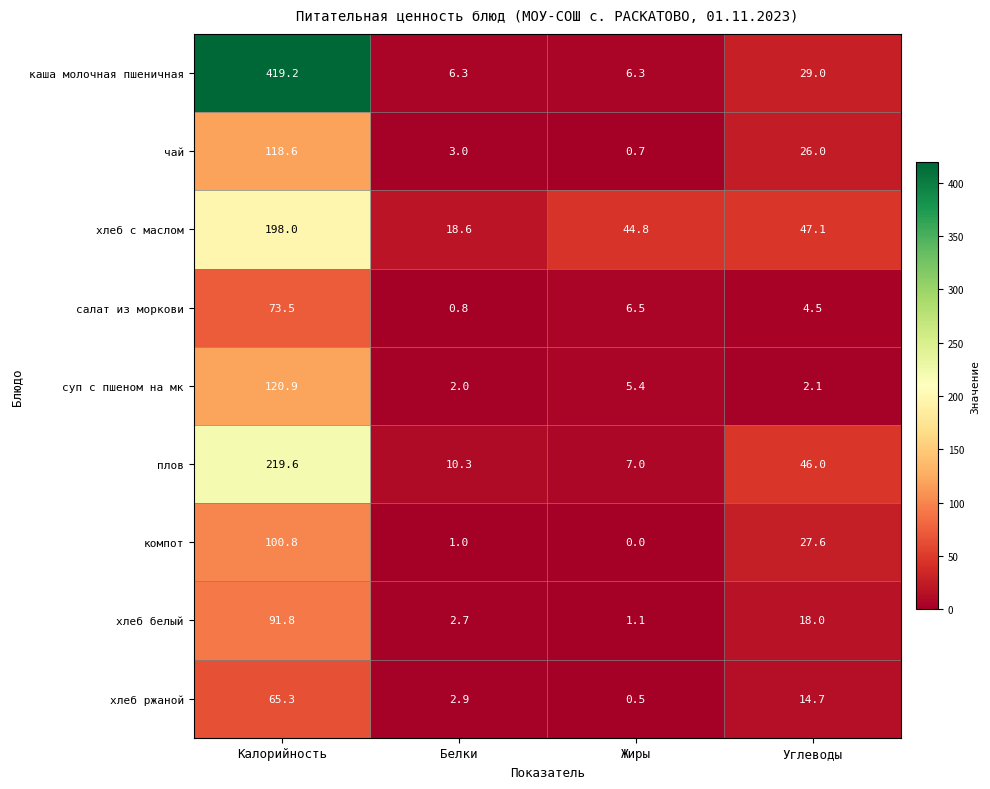

Which category has the highest value in the хлеб белый series?

Калорийность